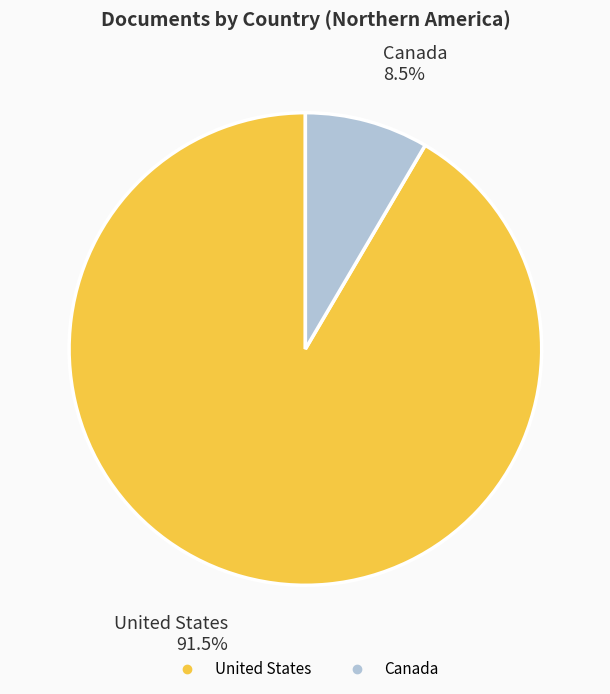

Count the number of slices in the pie.

2